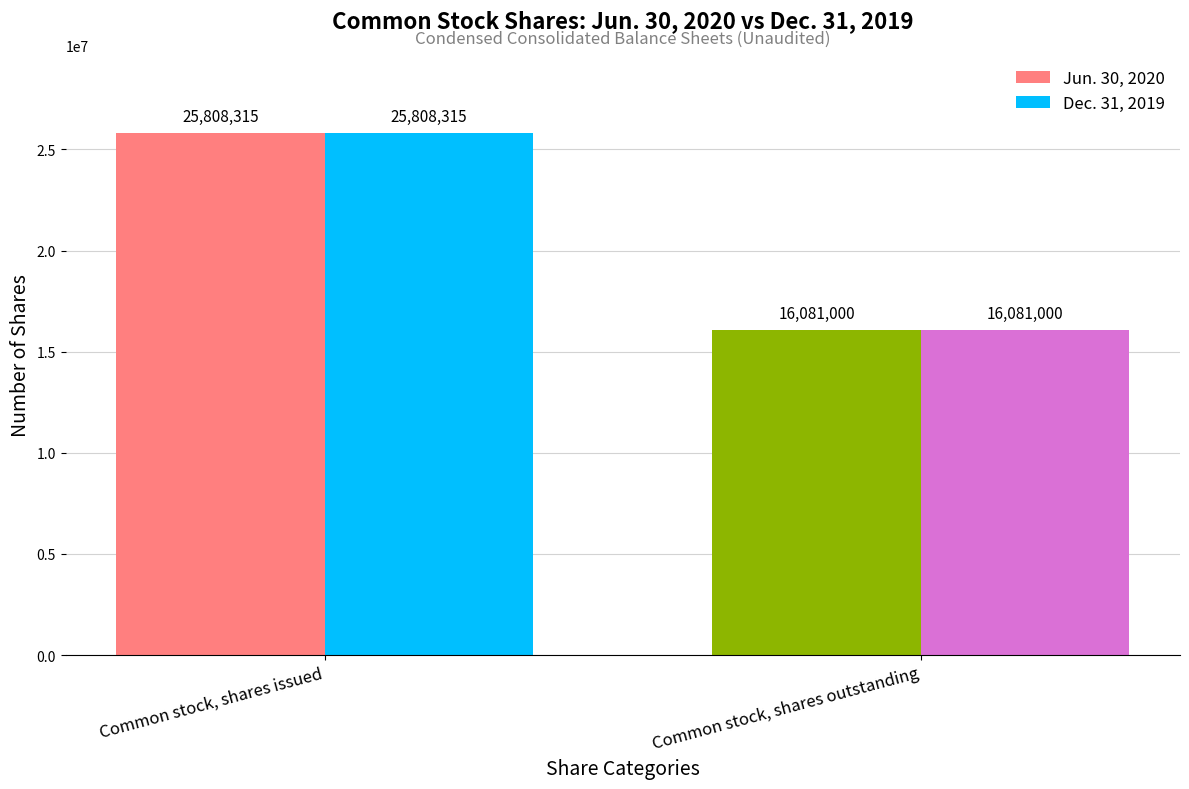

Where is Jun. 30, 2020 nearest to the value 20944657?

Common stock, shares outstanding